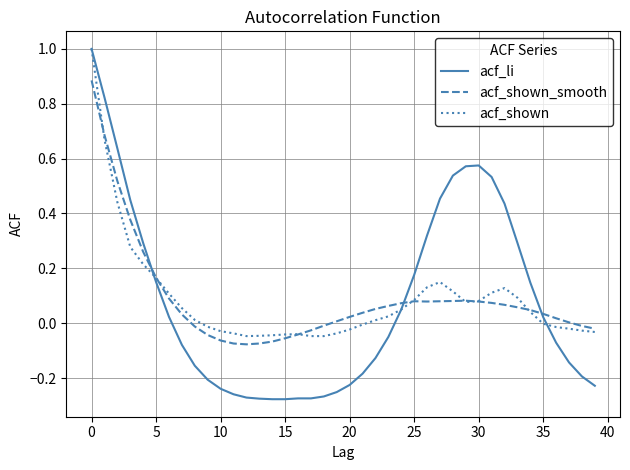

Which series has the widest spread of values?

acf_li